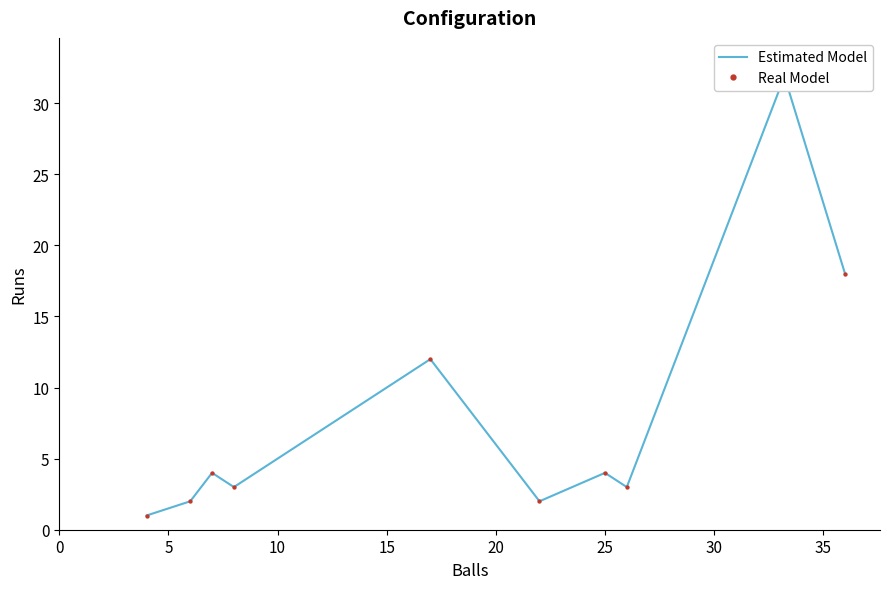

Which series has the largest Y range (max minus min)?

Estimated Model